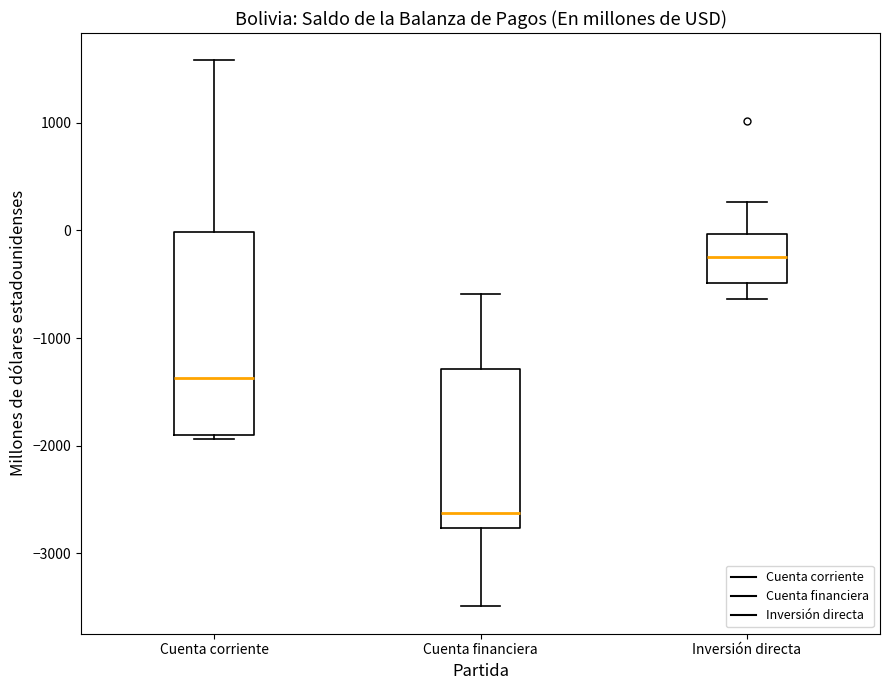

Where is the lower edge of the box for Inversión directa on the y-axis? The values are not printed on the chart, so give them approximately, as read against the axis.

-500